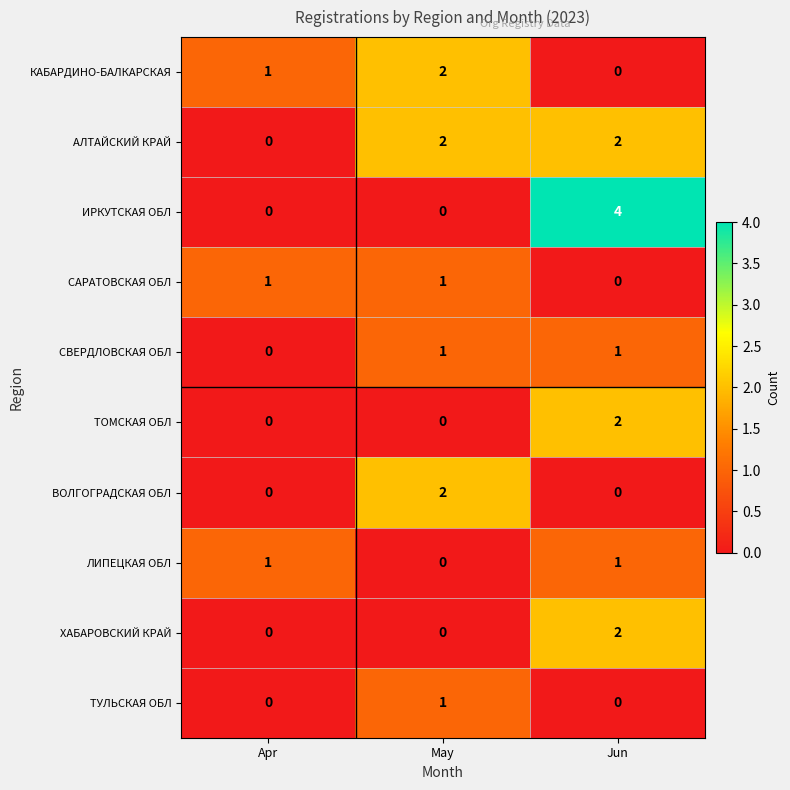

What is the greatest value displayed?

4